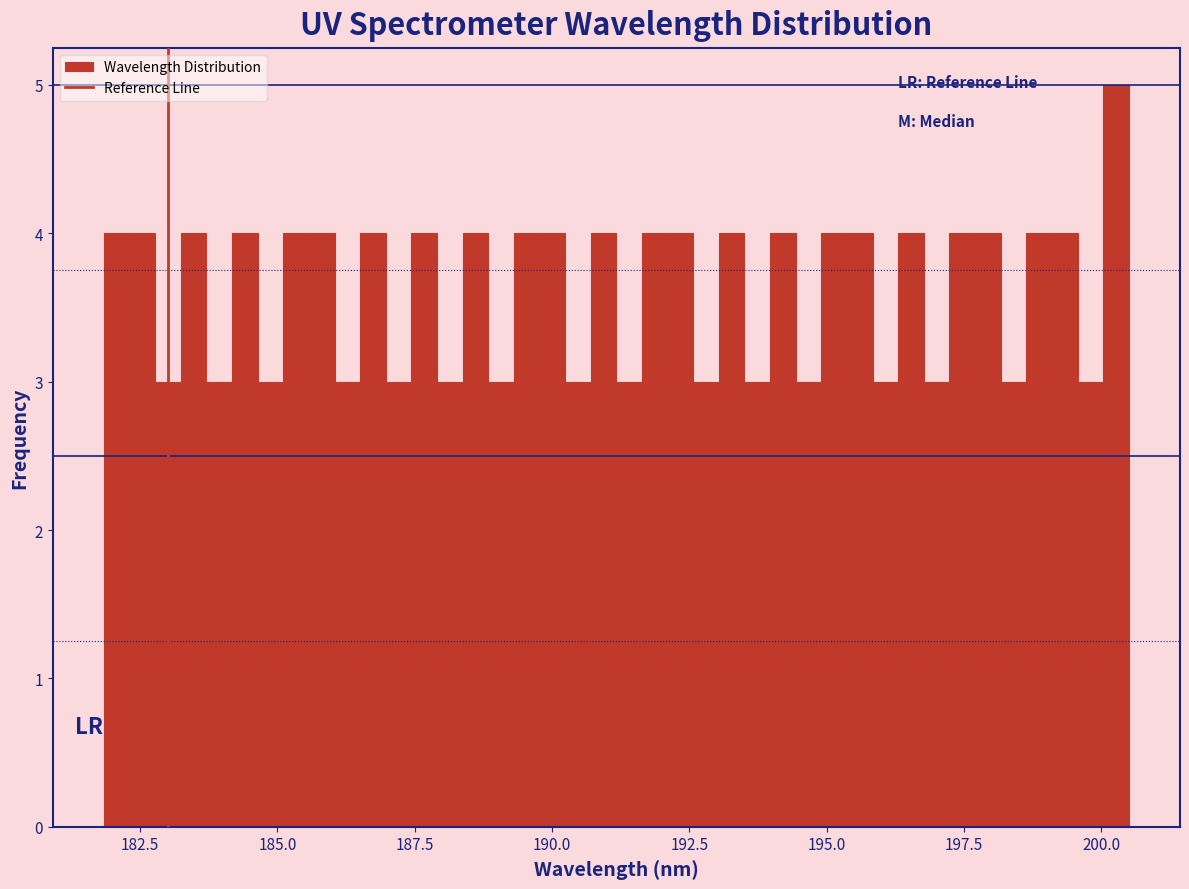

Read against the x-axis, roughly where is the centre of the tallest bar?

200.5